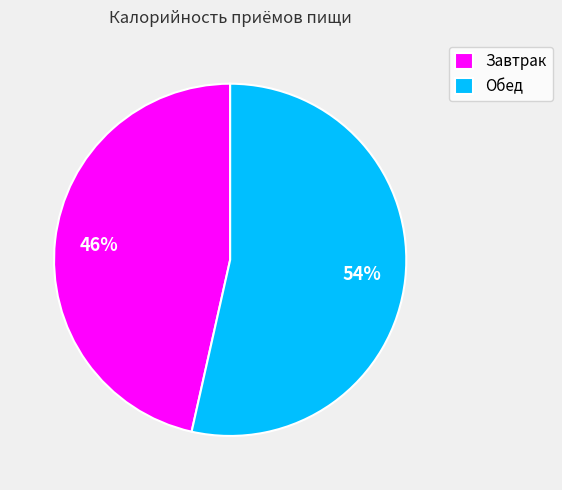

What is the largest slice in the pie chart?

Обед